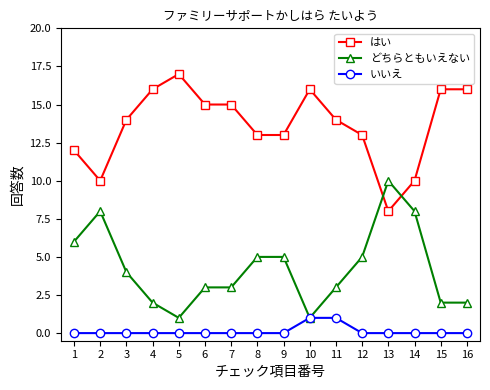

Read the はい value at 7.

15